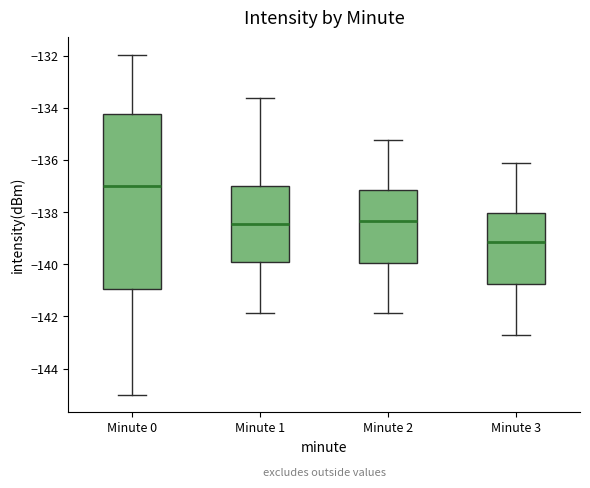

Reading left to right, transcribe this box plot: for each box, give where its median line is, the range the box spans, and where its two whiskers end, as read against the y-axis. The values are not printed on the chart, so give them approximately, as read against the axis.

Minute 0: median -137.0, box -141.0 to -134.2, whiskers -145.0 to -132.0
Minute 1: median -138.4, box -140.0 to -137.0, whiskers -141.8 to -133.6
Minute 2: median -138.4, box -140.0 to -137.2, whiskers -141.8 to -135.2
Minute 3: median -139.2, box -140.8 to -138.0, whiskers -142.6 to -136.0